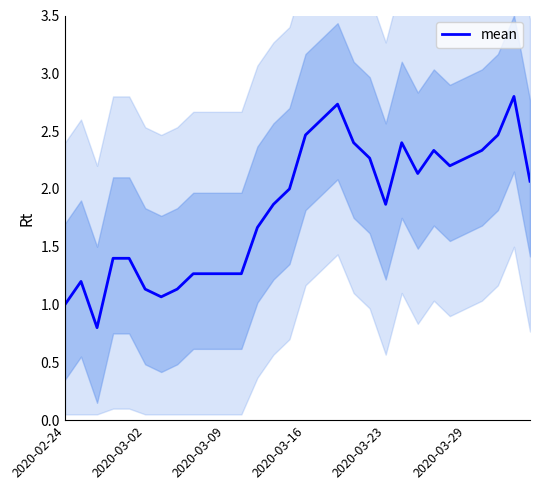

The chart shows a value of 1.9 at 2020-03-23. True or false?

True